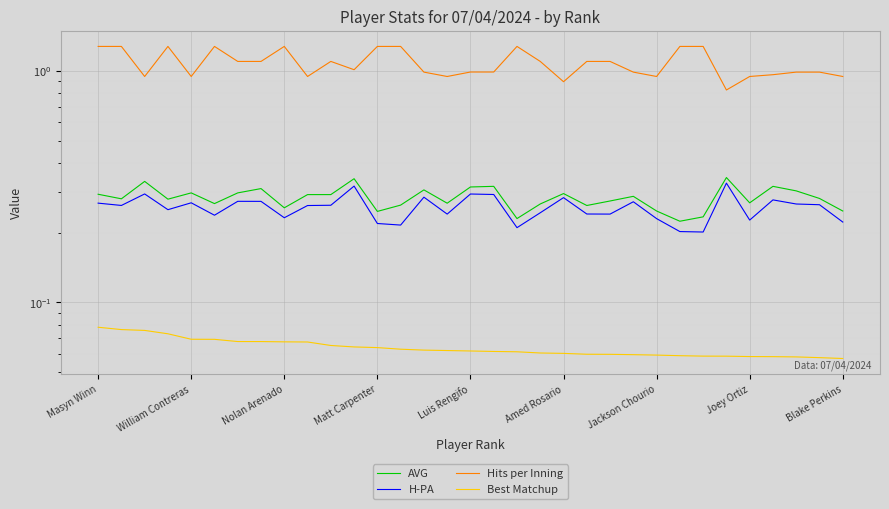

True or false: Best Matchup has more than 1 points higher than both neighbors.

False